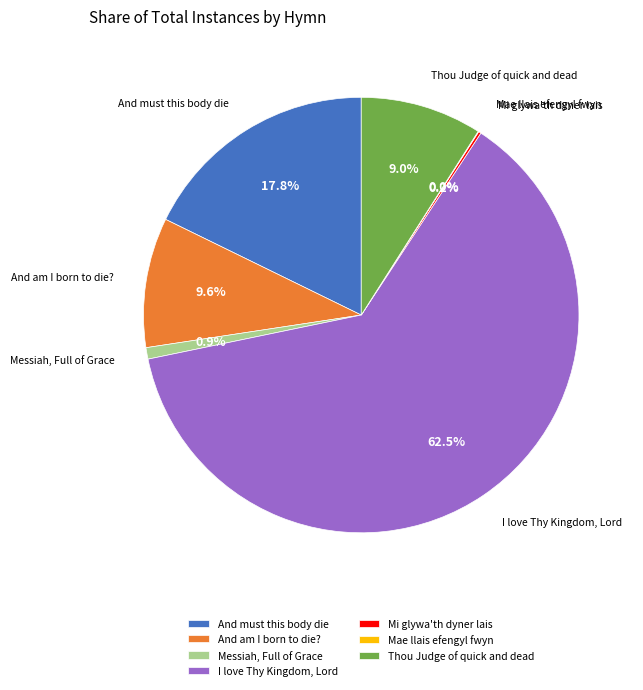

To the nearest percent, what portion does And am I born to die? represent?

10%